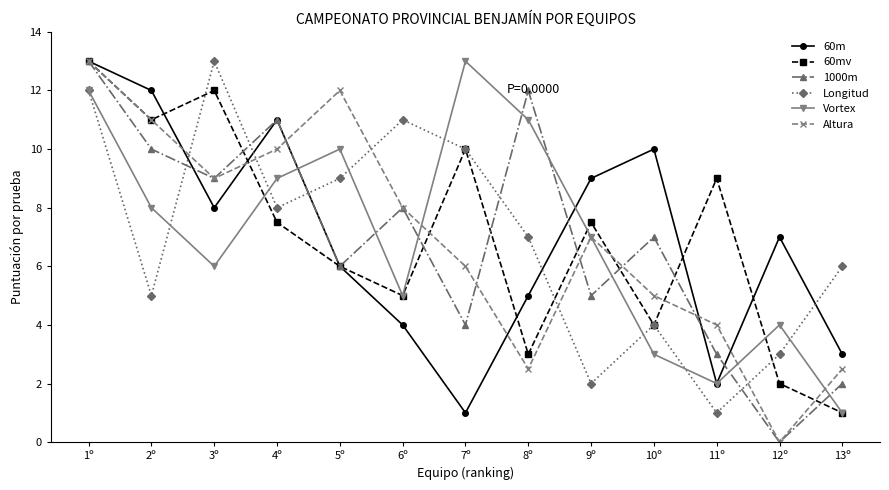

Is the value of 1000m at 7º greater than the value of 60m at 2º?

No